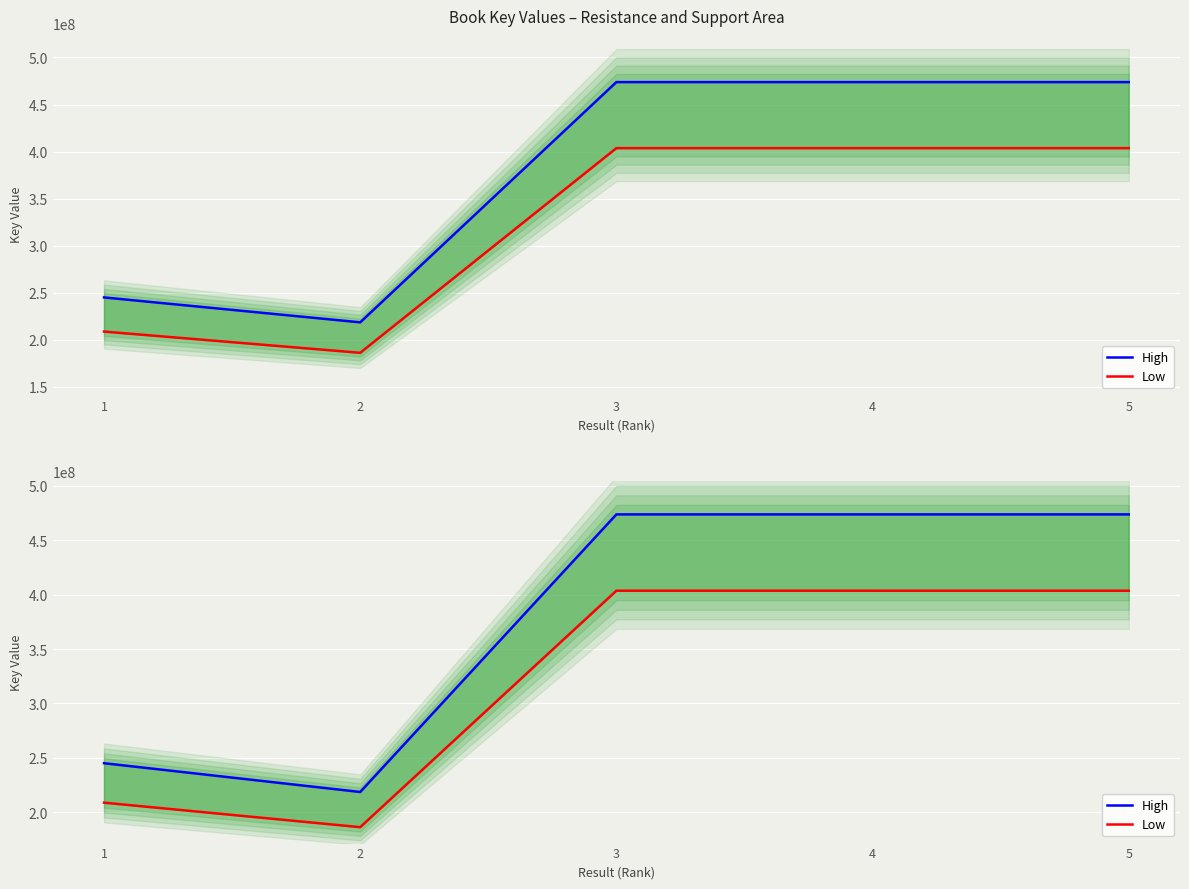

Does the chart display data point markers on the line(s)?

No